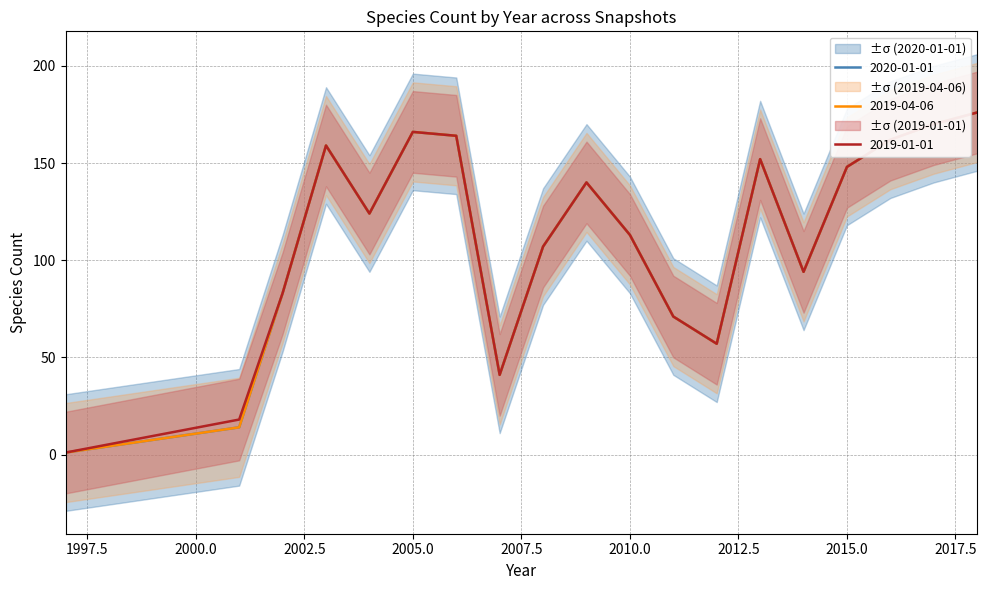

How many data points in 2020-01-01 are above 124?

9